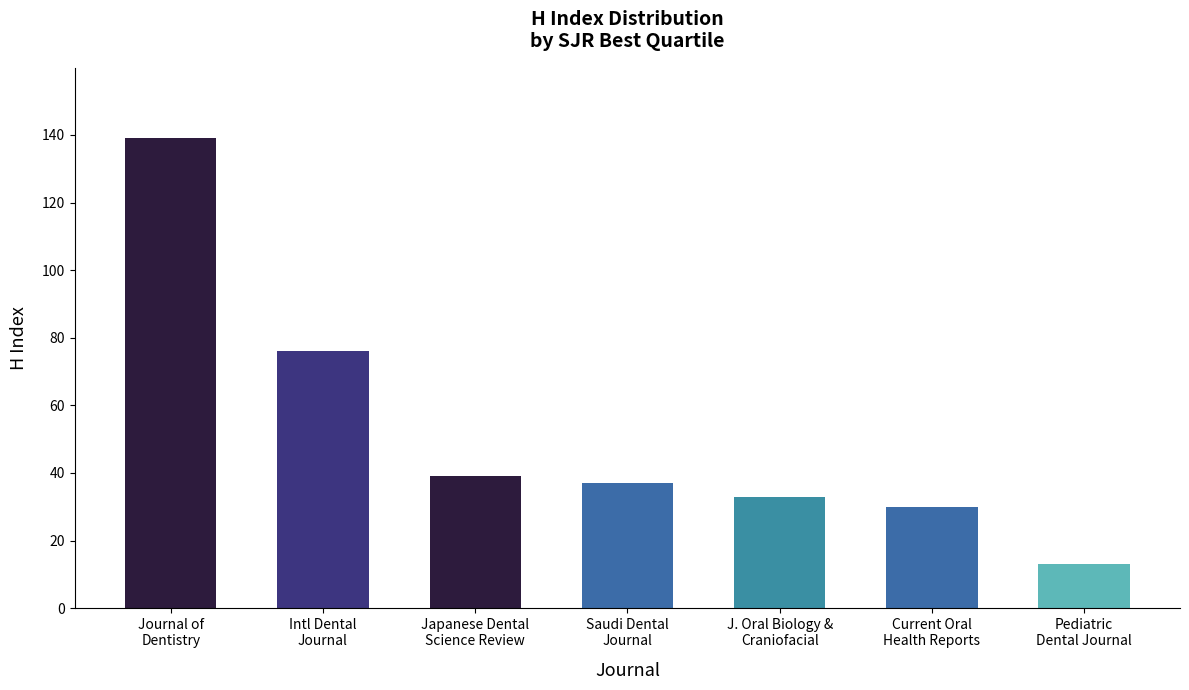

What is the average value?

52